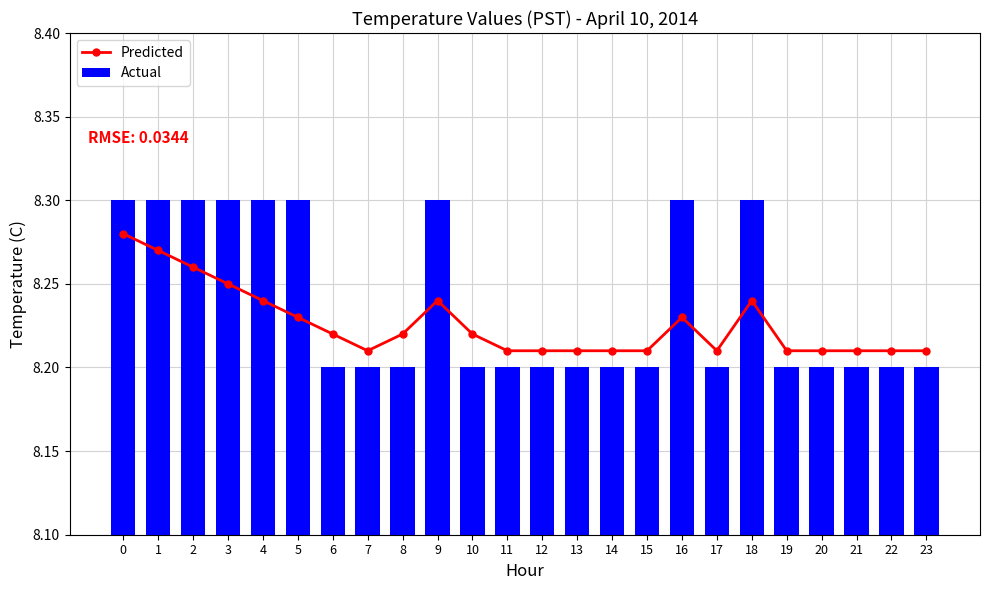

Reading left to right, extract all data points from this chart.

Predicted: 8.3	8.3	8.3	8.2	8.2	8.2	8.2	8.2	8.2	8.2	8.2	8.2	8.2	8.2	8.2	8.2	8.2	8.2	8.2	8.2	8.2	8.2	8.2	8.2
Actual: 8.3	8.3	8.3	8.3	8.3	8.3	8.2	8.2	8.2	8.3	8.2	8.2	8.2	8.2	8.2	8.2	8.3	8.2	8.3	8.2	8.2	8.2	8.2	8.2